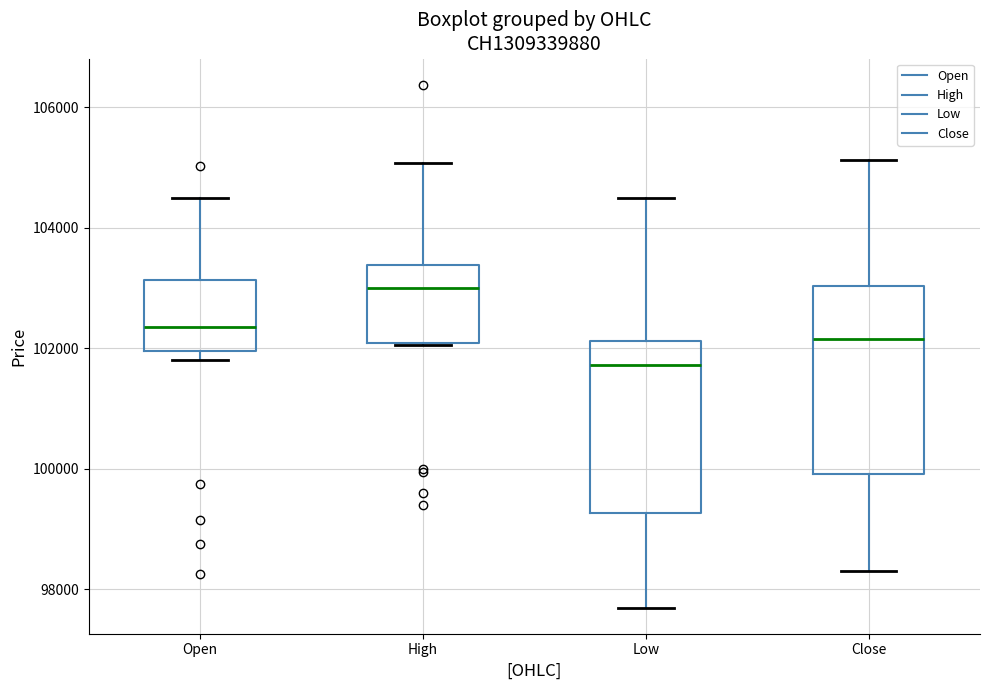

Reading left to right, read every box against the y-axis: the position of its median line, the range the box covers, and the ends of its whiskers. The values are not printed on the chart, so give them approximately, as read against the axis.

Open: median 102400, box 102000 to 103200, whiskers 101800 to 104600
High: median 103000, box 102000 to 103400, whiskers 102000 to 105000
Low: median 101800, box 99200 to 102200, whiskers 97800 to 104600
Close: median 102200, box 100000 to 103000, whiskers 98400 to 105200